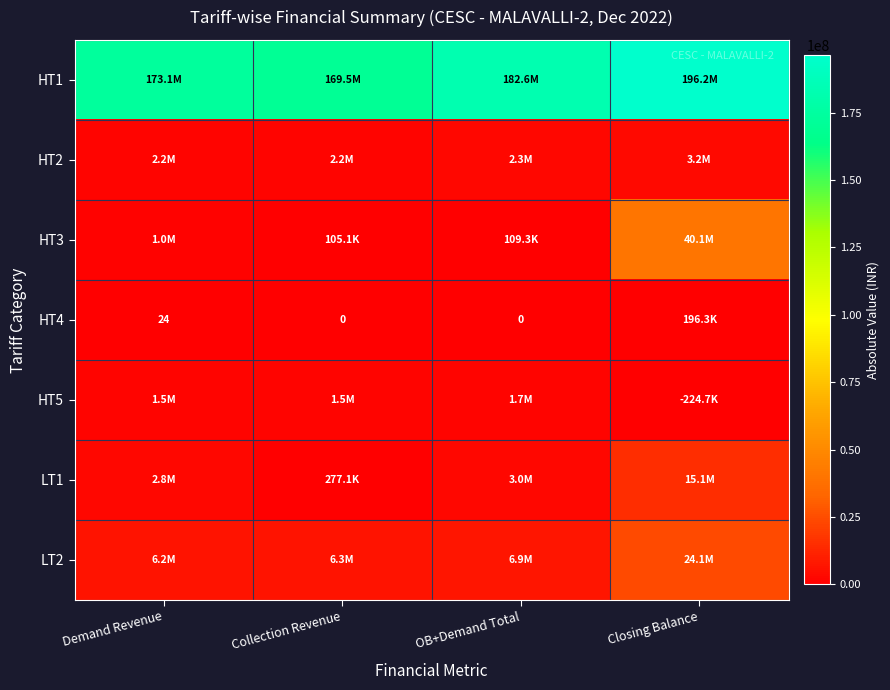

Which series changed the most between Demand Revenue and Collection Revenue?

HT1